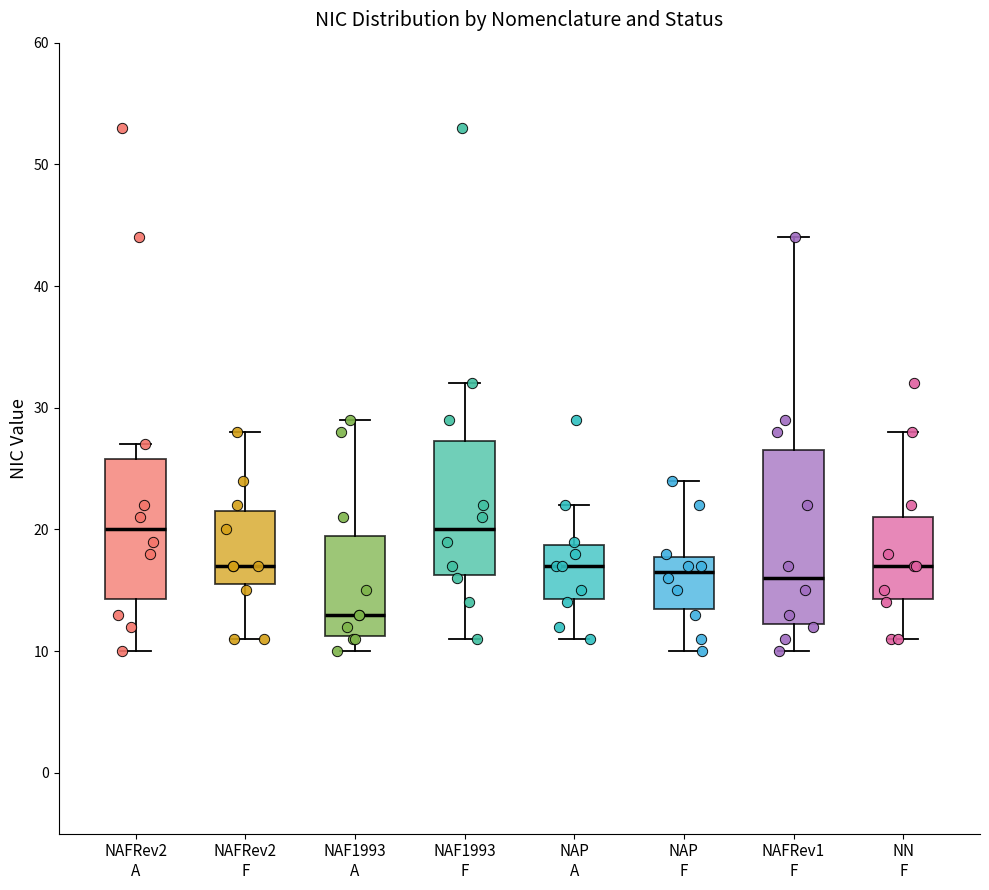

Where does the upper whisker of the box for NAFRev2 A end on the y-axis? The values are not printed on the chart, so give them approximately, as read against the axis.

27